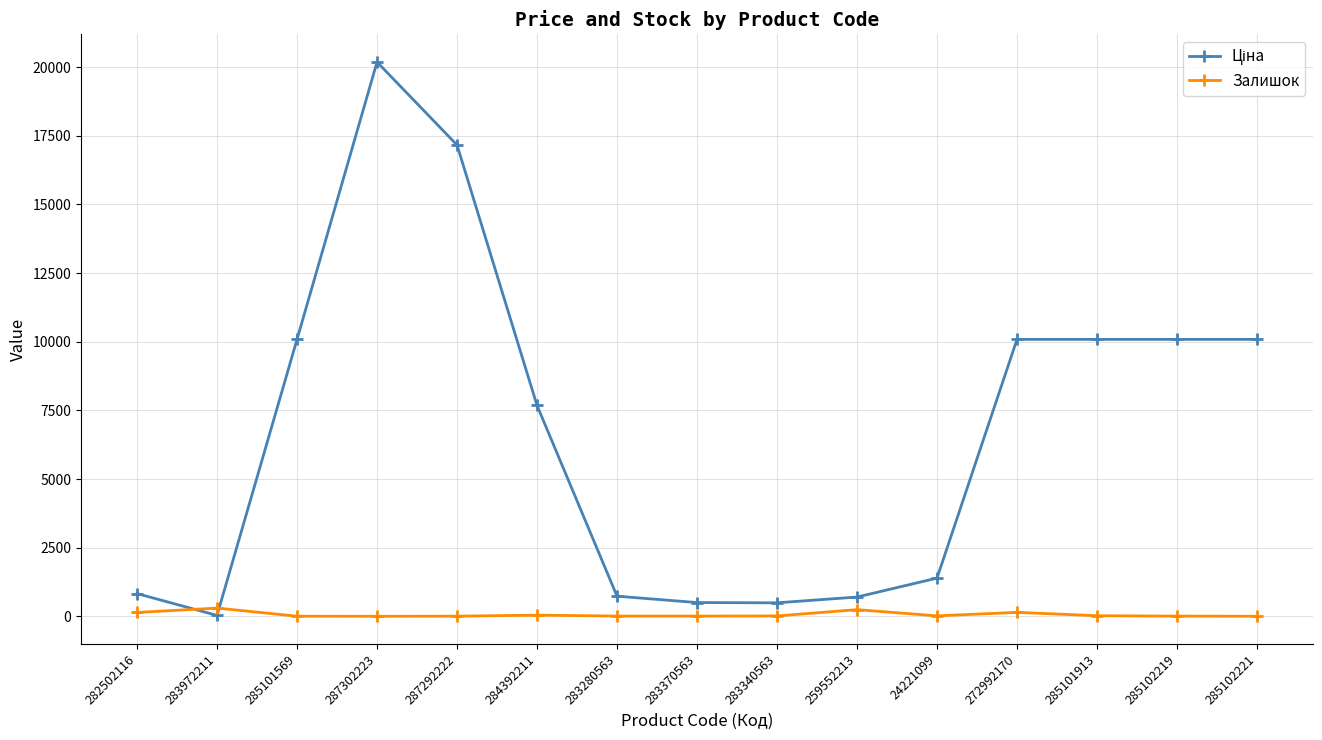

What is the maximum value shown in the chart?

20186.0